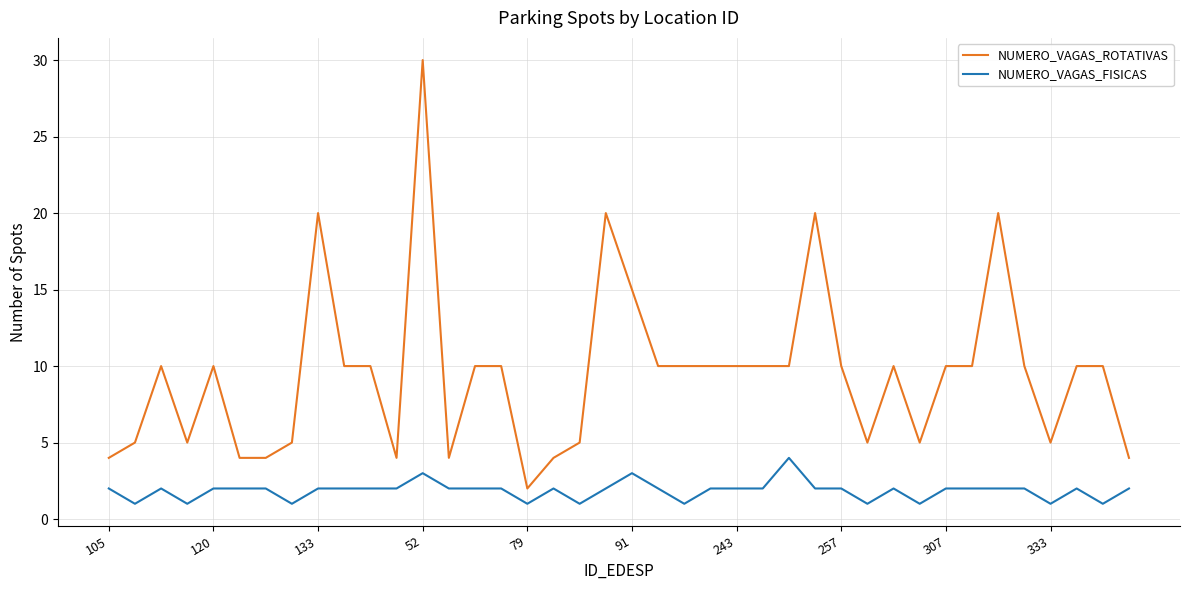

Which series has the widest spread of values?

NUMERO_VAGAS_ROTATIVAS